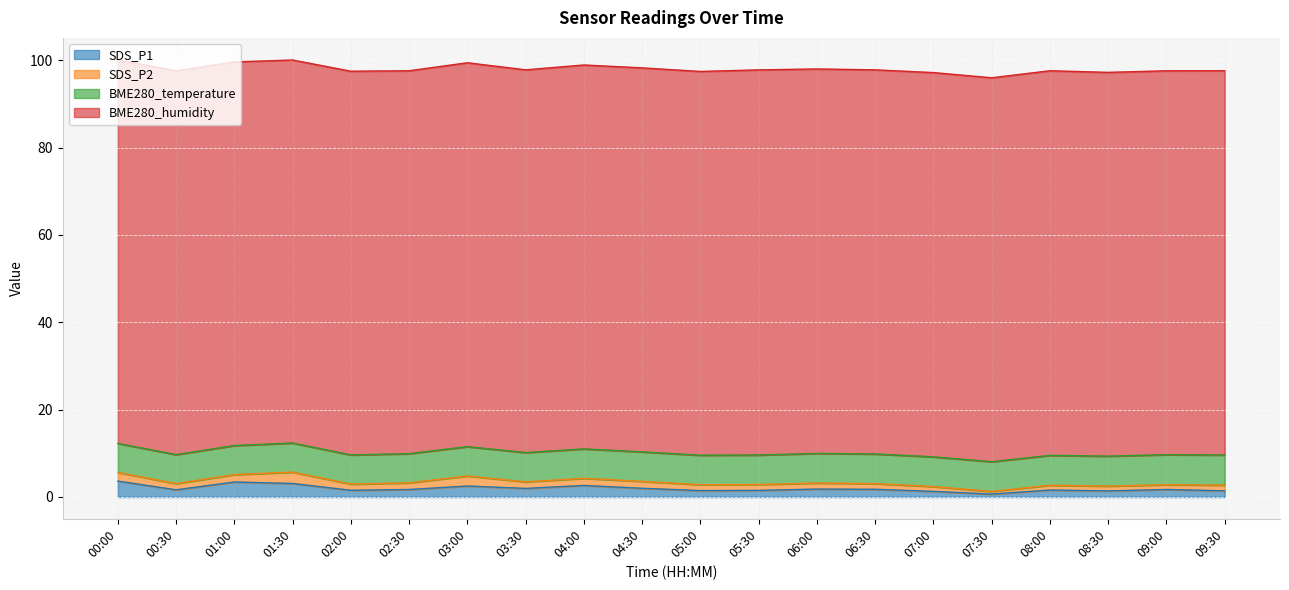

True or false: BME280_humidity has more than 2 points higher than both neighbors.

True